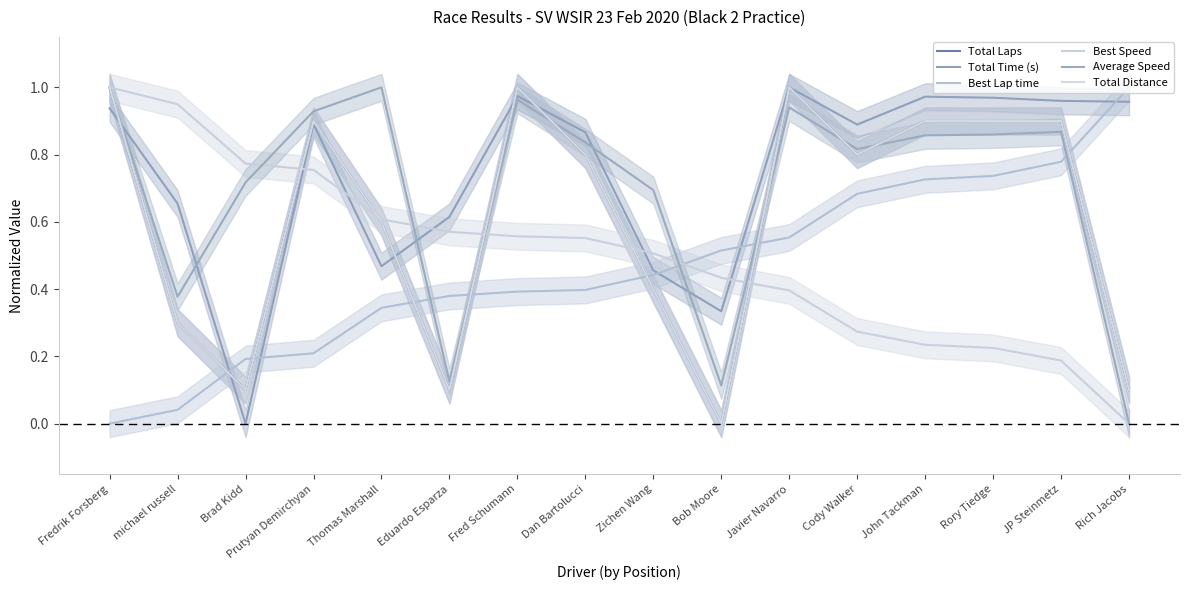

True or false: Total Laps has a value of 0.5 at Bob Moore.

False